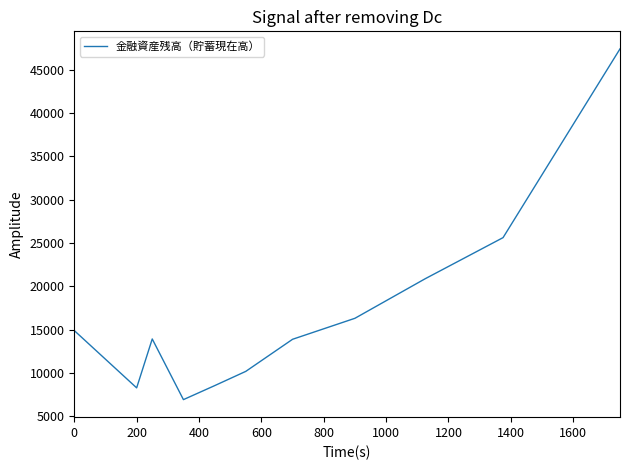

What is the greatest value displayed?

47422